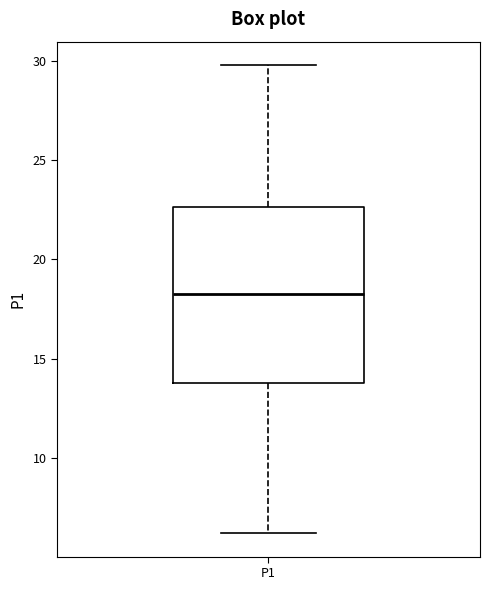

Read this box plot against the y-axis: the position of the median line, the range covered by the box, and the ends of both whiskers. The values are not printed on the chart, so give them approximately, as read against the axis.

median 18.5, box 14.0 to 22.5, whiskers 6.0 to 30.0